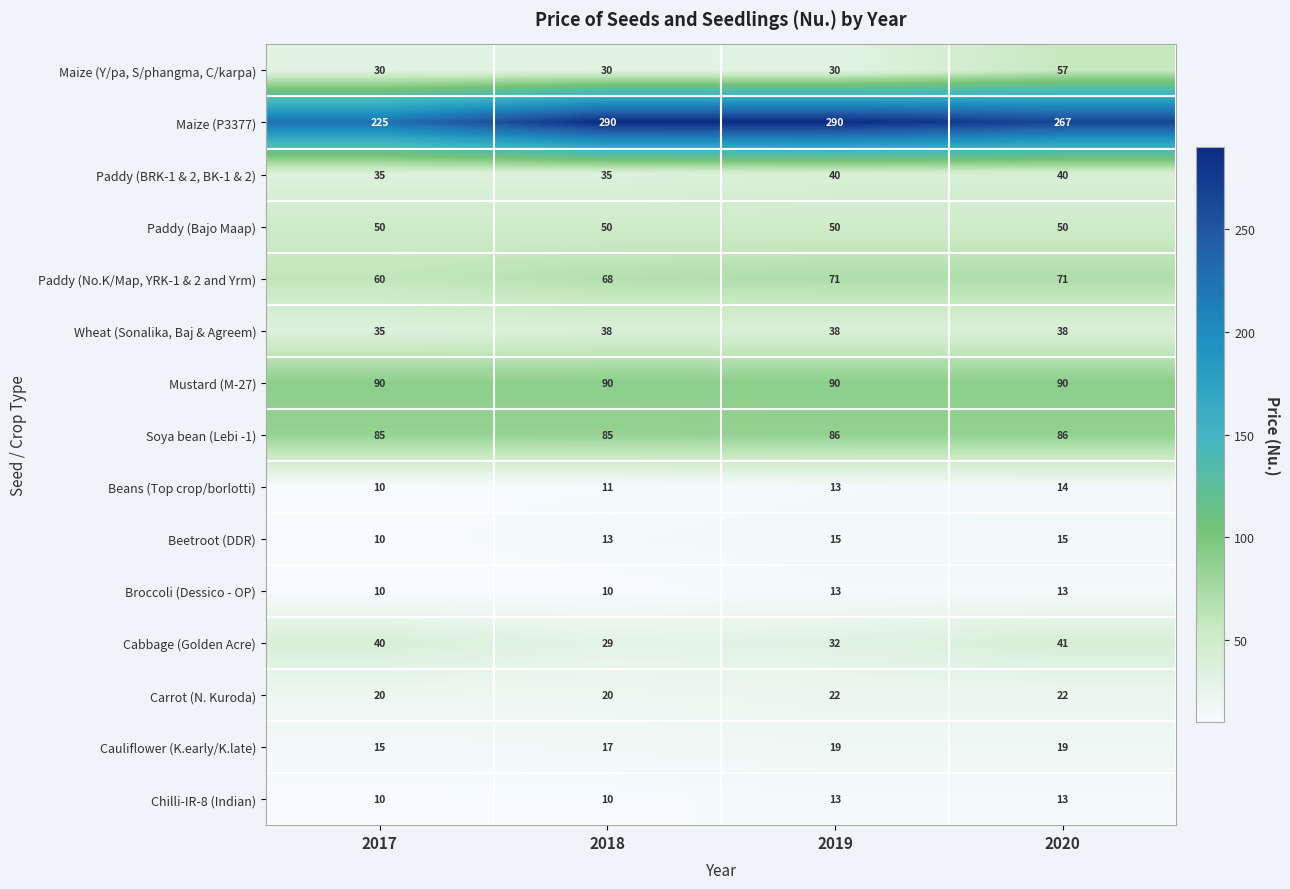

How many distinct data groups are displayed?

15